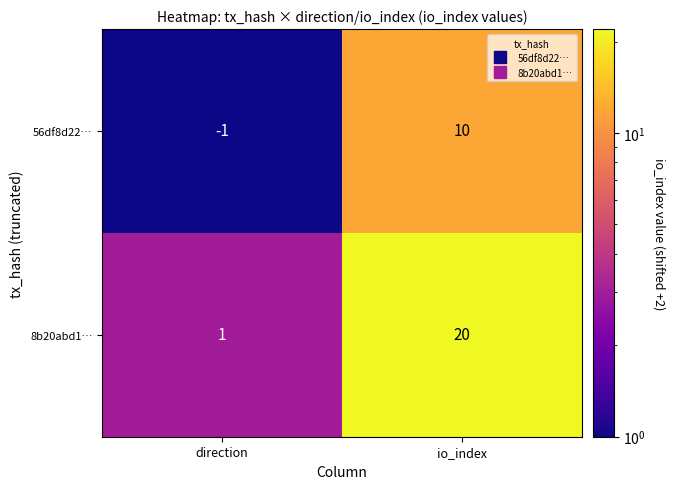

Which category has the highest value across all series?

io_index